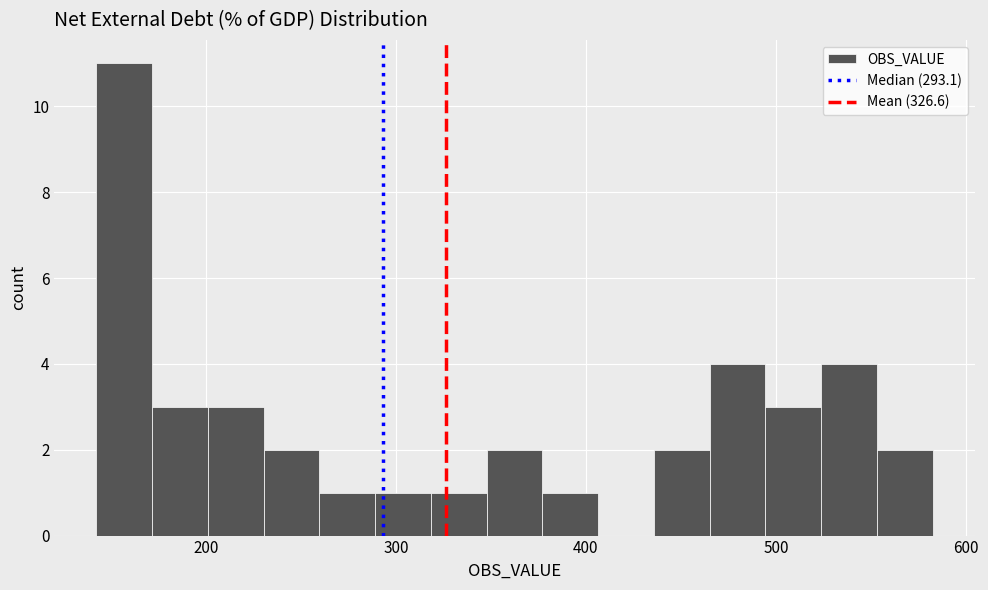

Read against the x-axis, roughly where is the centre of the tallest bar?

160